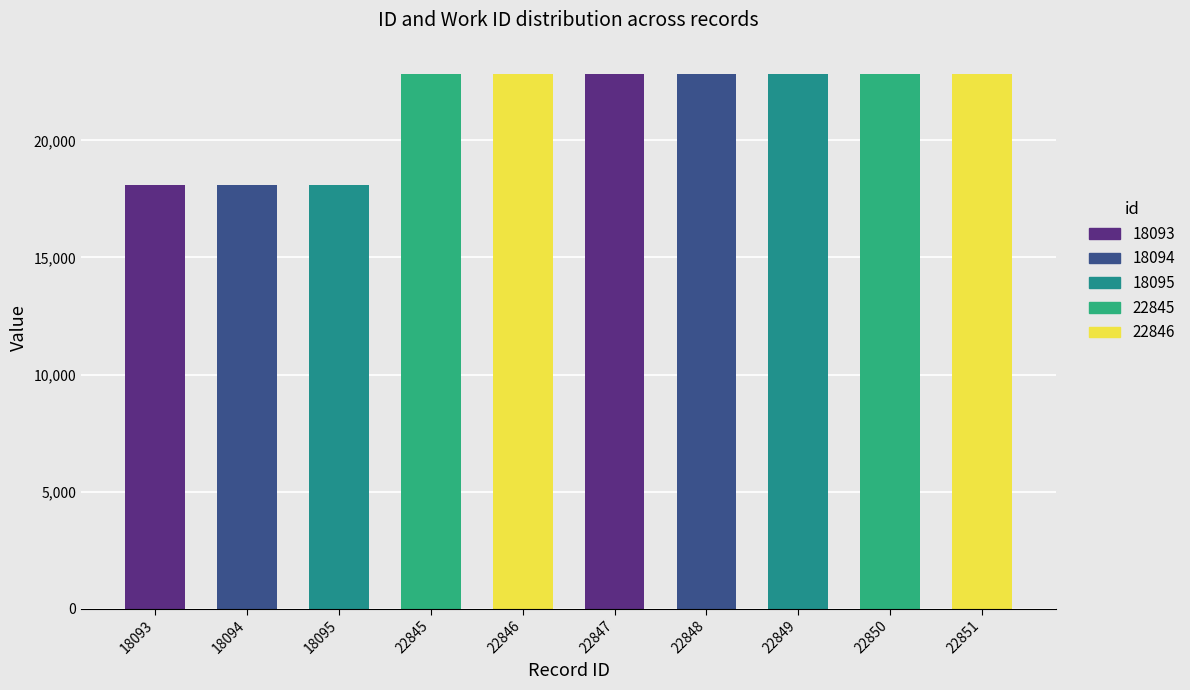

The value at 22849 is 35528. True or false?

False